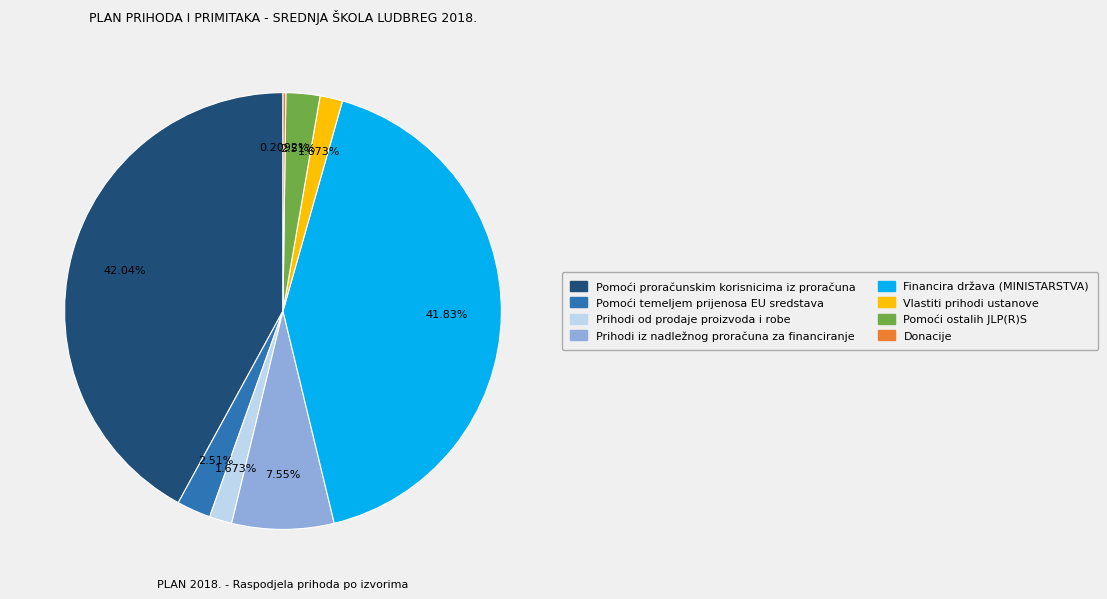

What is the total percentage of Prihodi iz nadležnog proračuna za financiranje and Pomoći proračunskim korisnicima iz proračuna?

49.6%